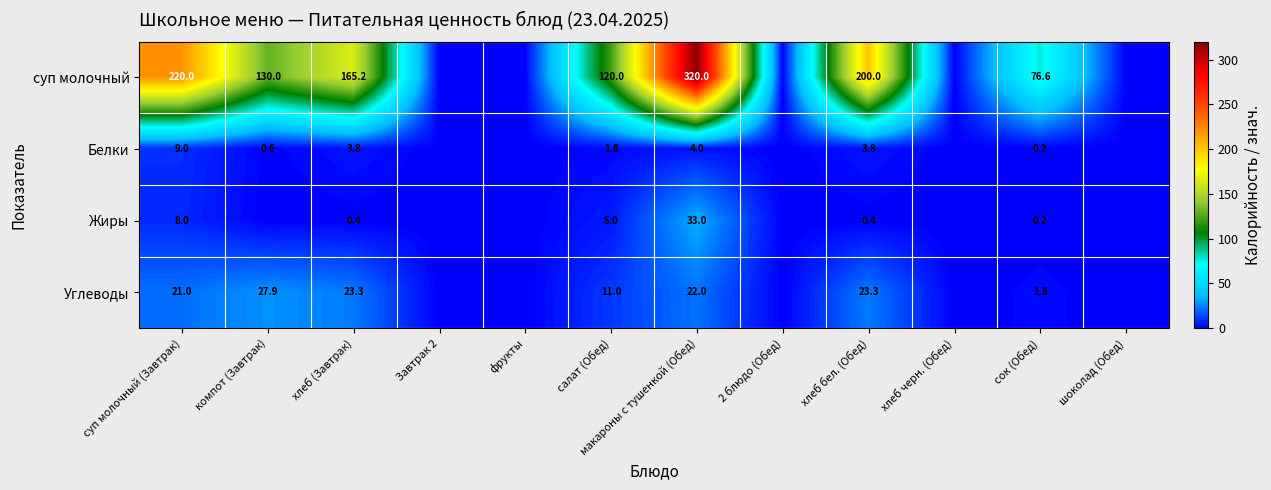

How many series are shown in this chart?

4